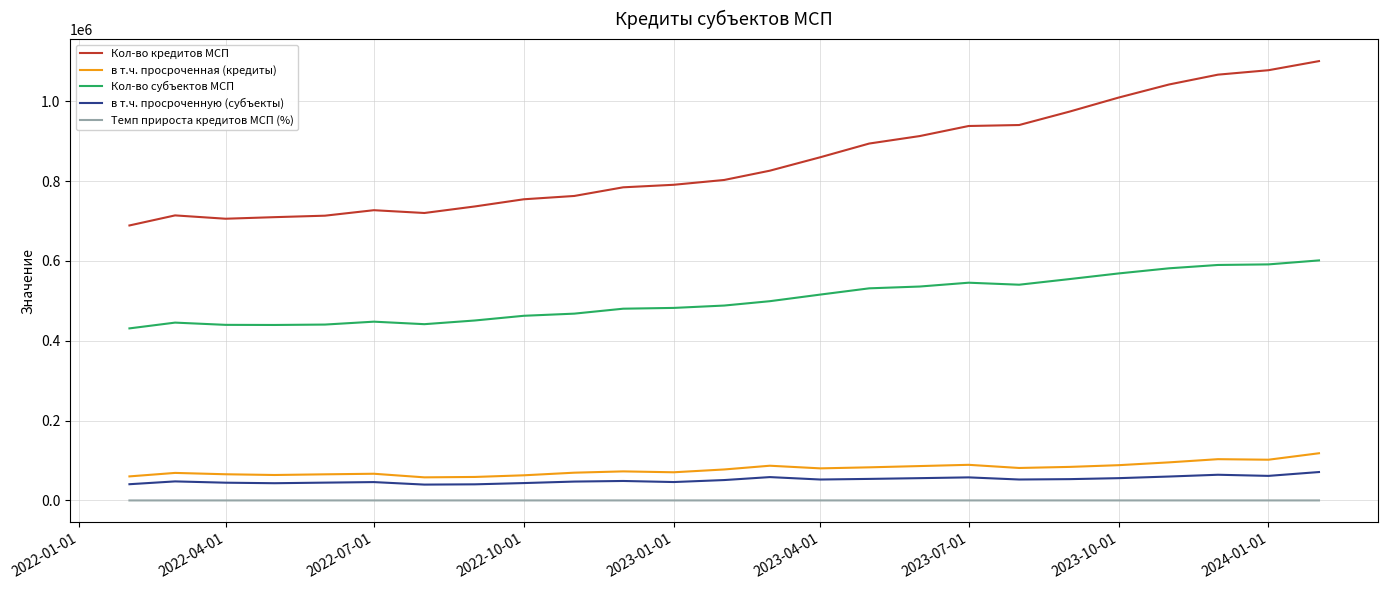

Which series has the widest spread of values?

Кол-во кредитов МСП